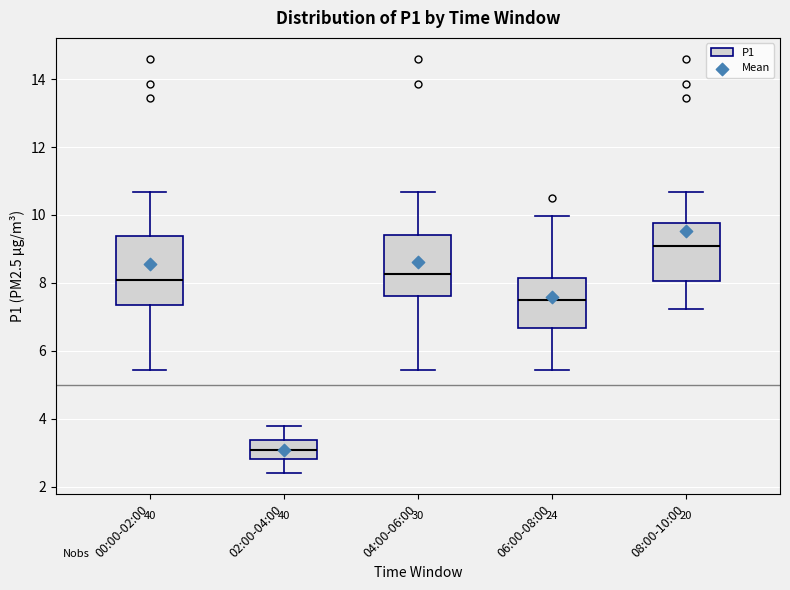

Which box is the tallest, from its lower edge to its upper edge?

00:00-02:00